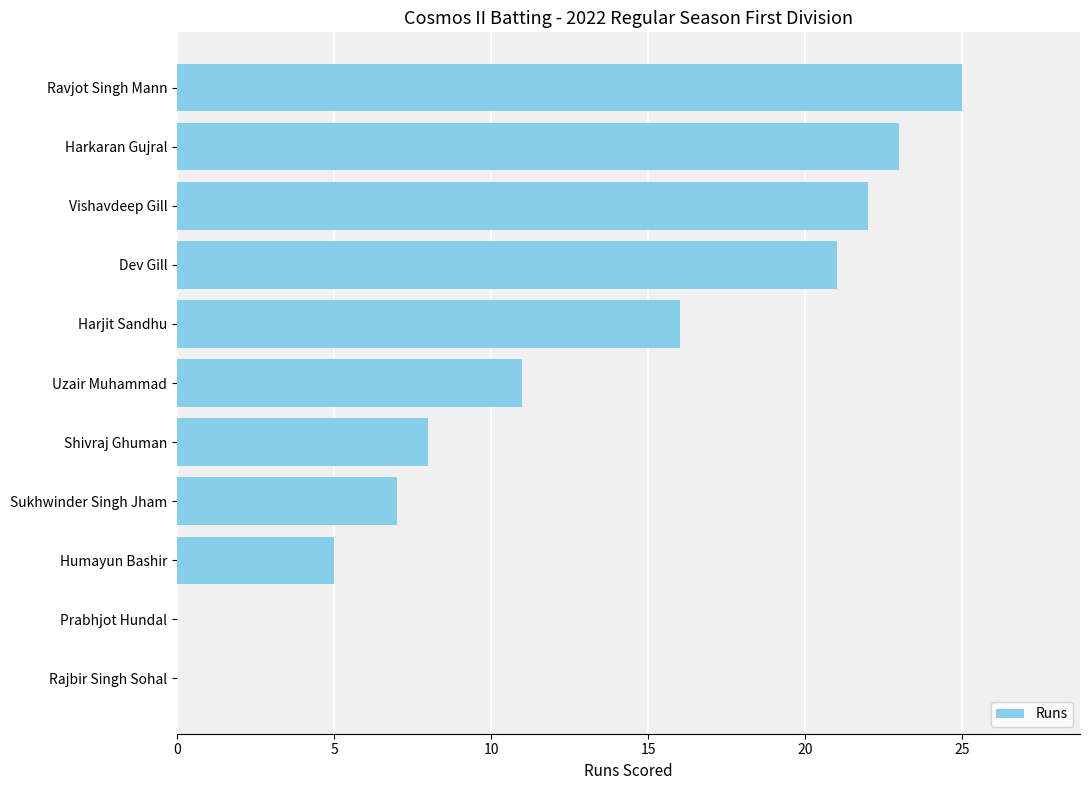

Reading bottom to top, transcribe all the data shown in this chart.

Rajbir Singh Sohal=0	Prabhjot Hundal=0	Humayun Bashir=5	Sukhwinder Singh Jham=7	Shivraj Ghuman=8	Uzair Muhammad=11	Harjit Sandhu=16	Dev Gill=21	Vishavdeep Gill=22	Harkaran Gujral=23	Ravjot Singh Mann=25